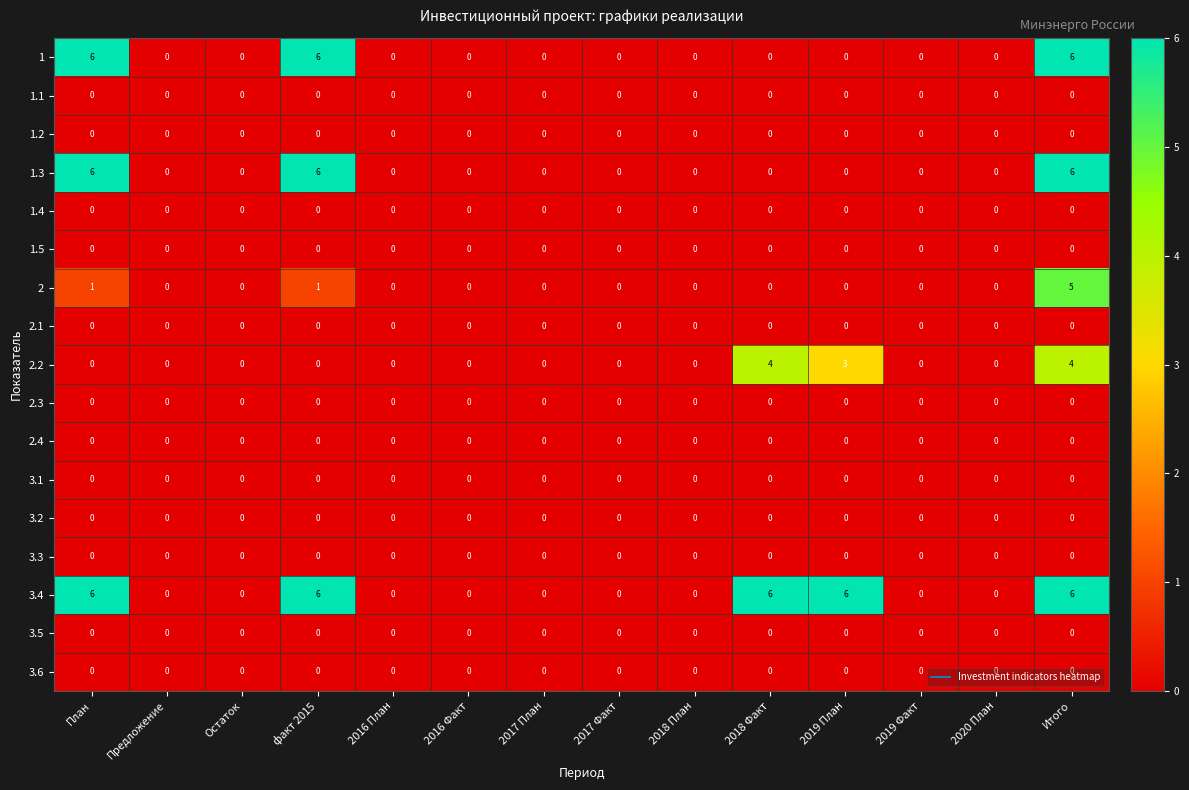

True or false: 1.5 has a value of 0 at Предложение.

True